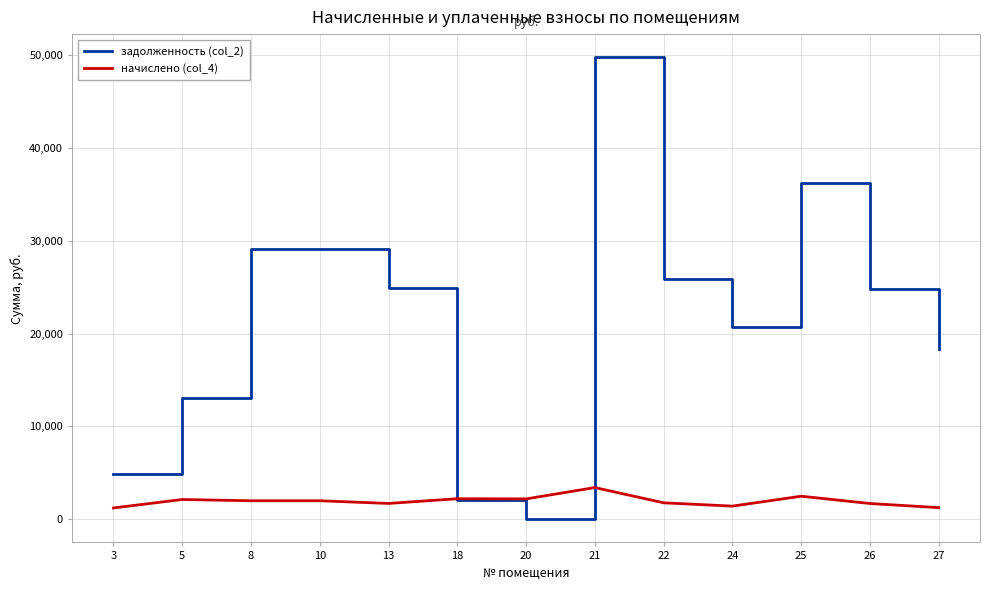

List the series in order of their overall mean, lowest first.

начислено (col_4), задолженность (col_2)